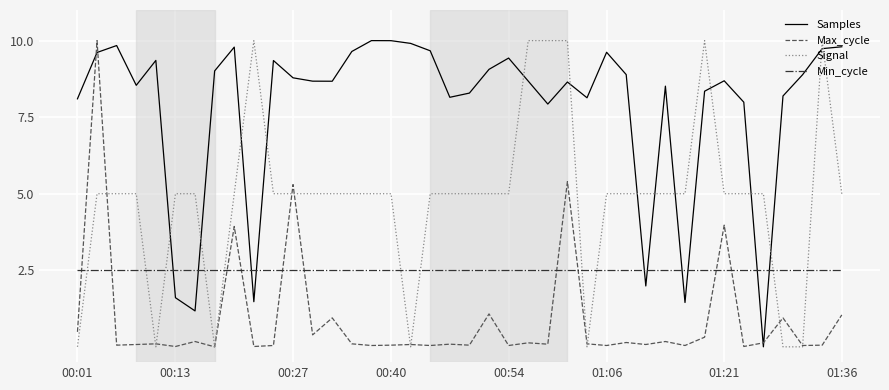

After their last crossing, which series has the higher values: Samples or Signal?

Samples